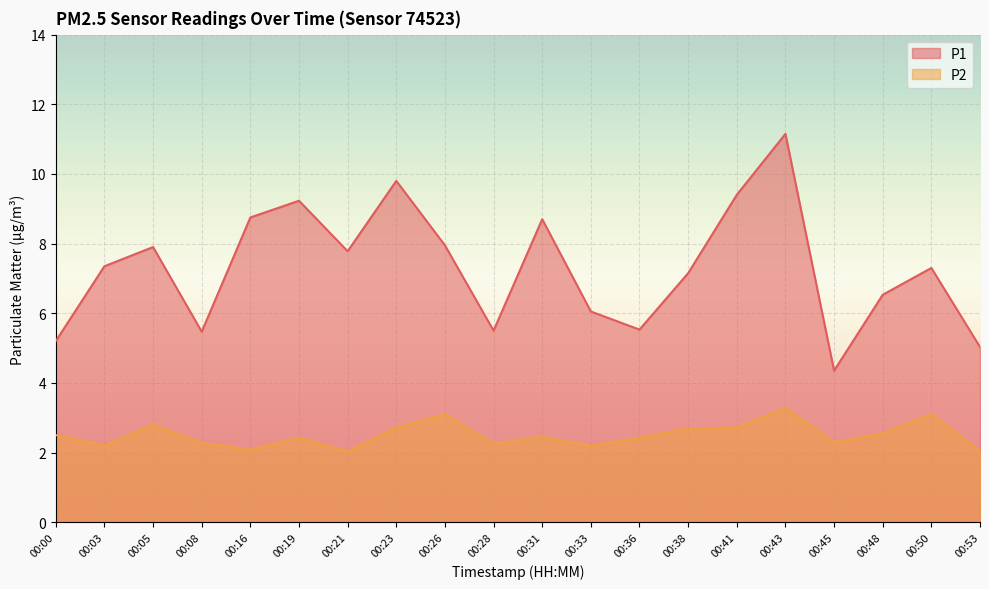

Reading left to right, what are all the values shown in this chart?

P1: 5.2	7.3	7.9	5.5	8.8	9.2	7.8	9.8	8.0	5.5	8.7	6.0	5.5	7.2	9.4	11.2	4.3	6.5	7.3	5.0
P2: 2.5	2.2	2.8	2.3	2.1	2.4	2.0	2.7	3.1	2.2	2.5	2.2	2.4	2.7	2.7	3.3	2.3	2.5	3.1	2.0